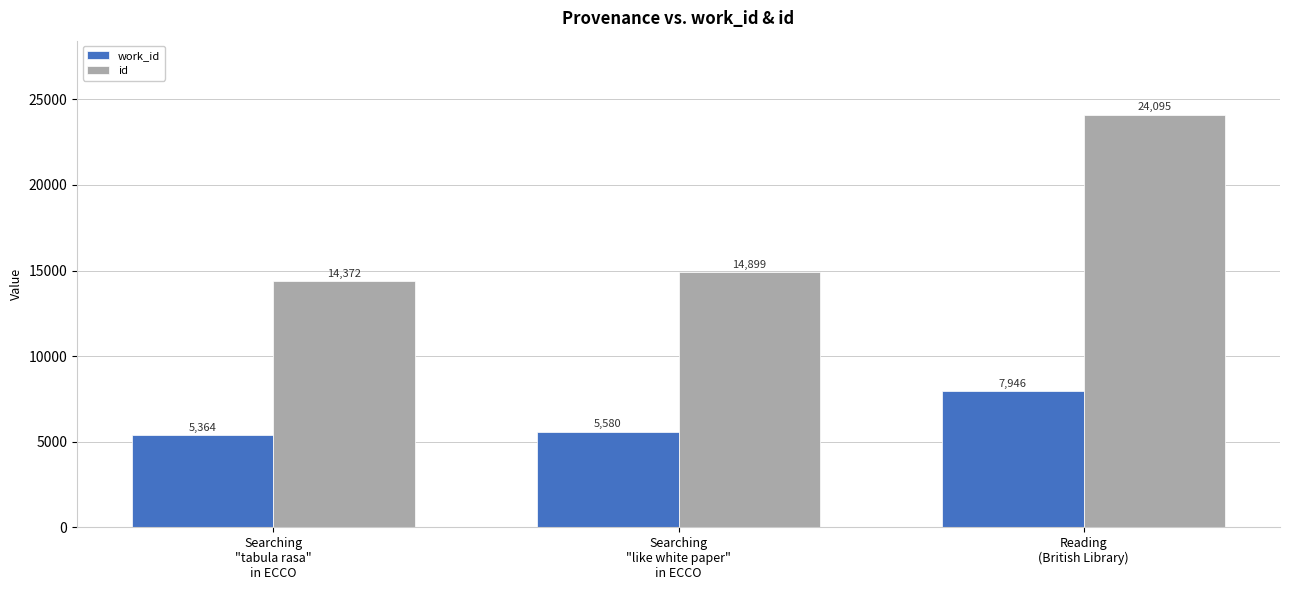

What is the minimum value shown in the chart?

5364